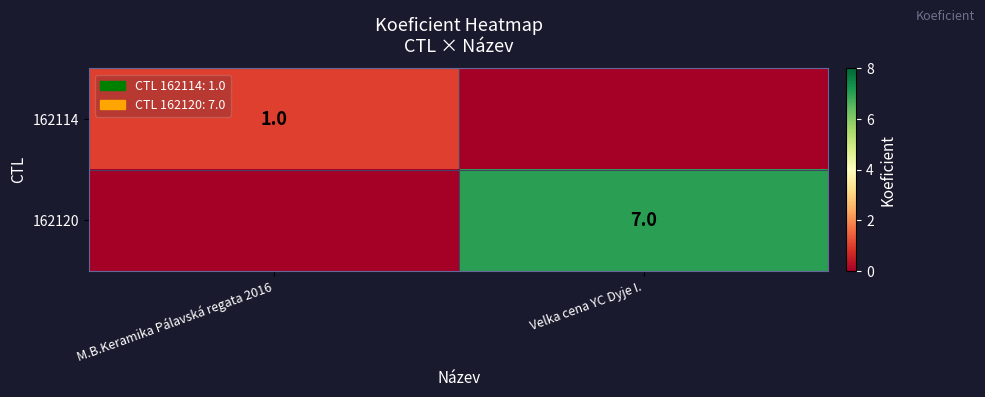

Is it true that 162120 equals 12 at Velka cena YC Dyje I.?

False